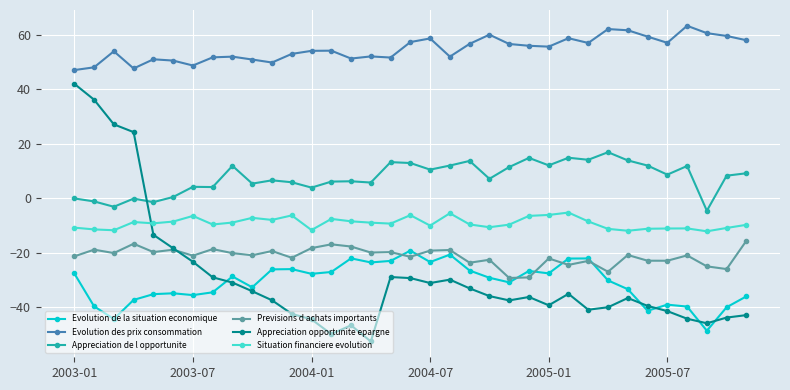

Which series has the widest spread of values?

Appreciation opportunite epargne